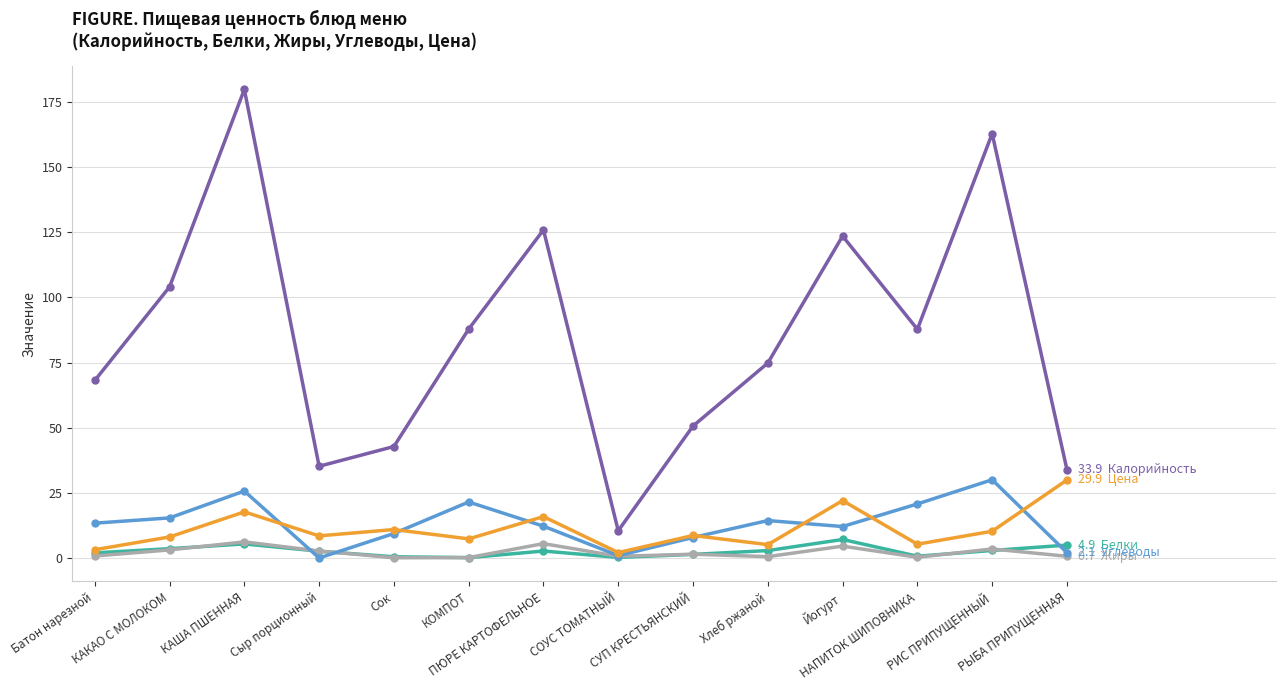

At which category is the sum across all series the highest?

КАША ПШЕННАЯ